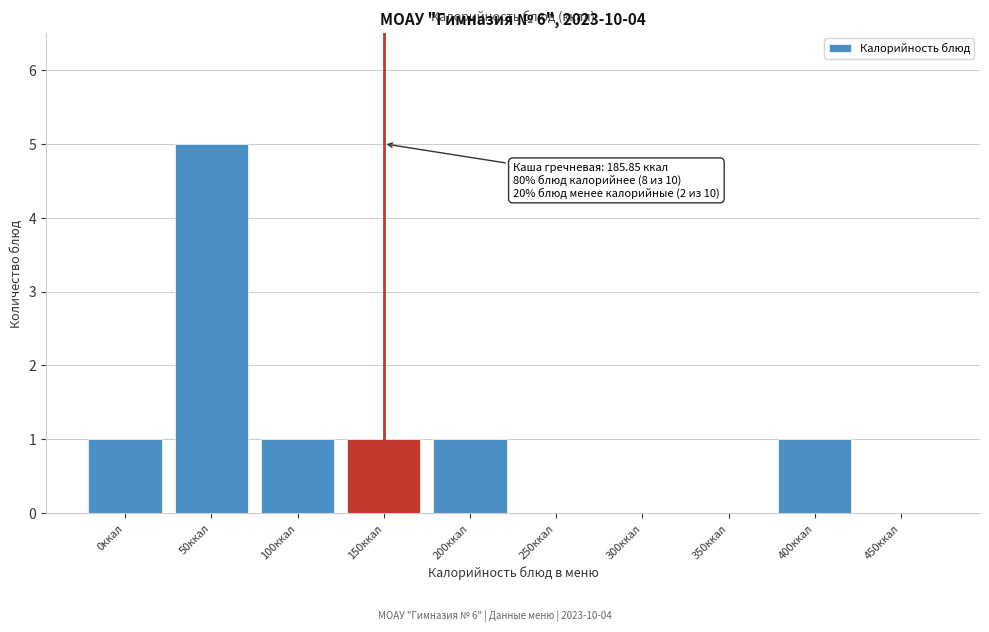

Reading right to left, what are all the values shown in this chart?

450ккал=0	400ккал=1	350ккал=0	300ккал=0	250ккал=0	200ккал=1	150ккал=1	100ккал=1	50ккал=5	0ккал=1